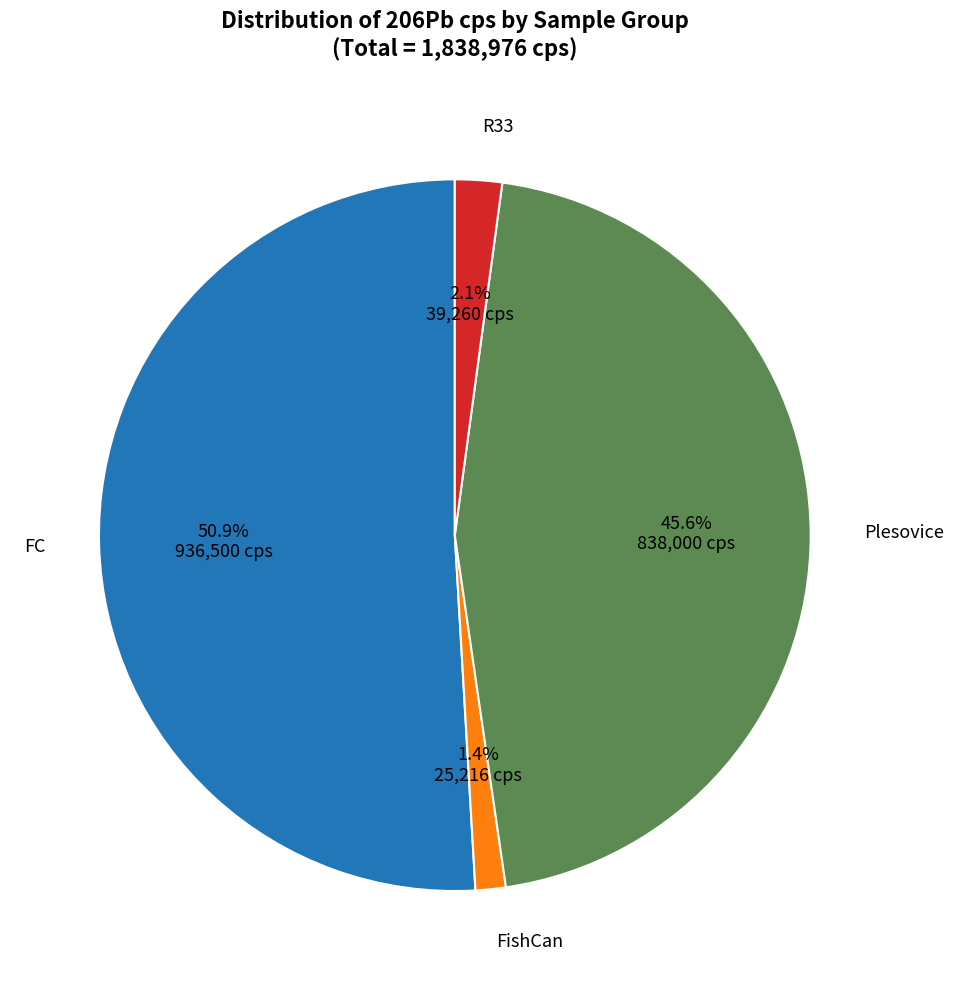

How many slices are in this pie chart?

4